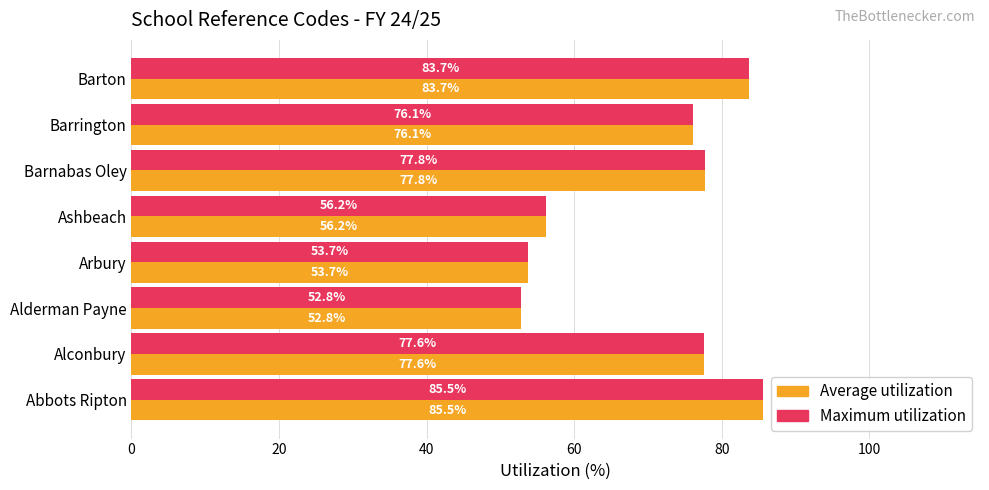

Where is Maximum utilization nearest to the value 69?

Barrington